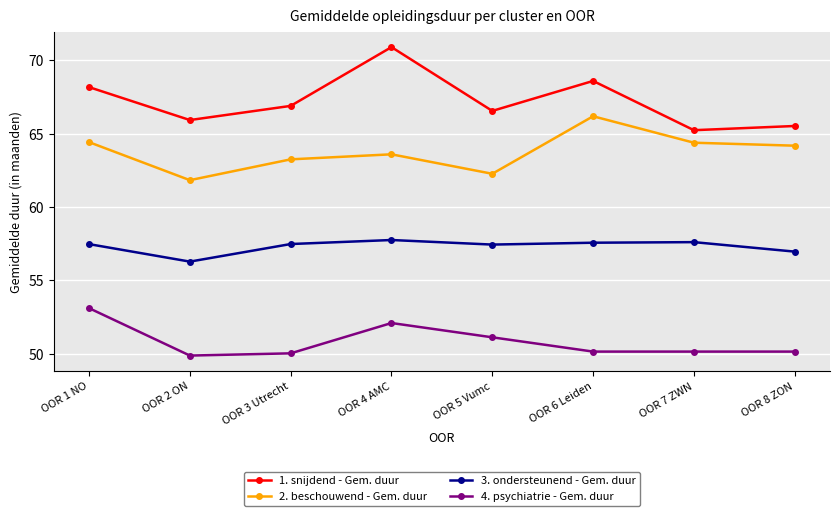

What is the label of the 8th point from the right?

OOR 1 NO